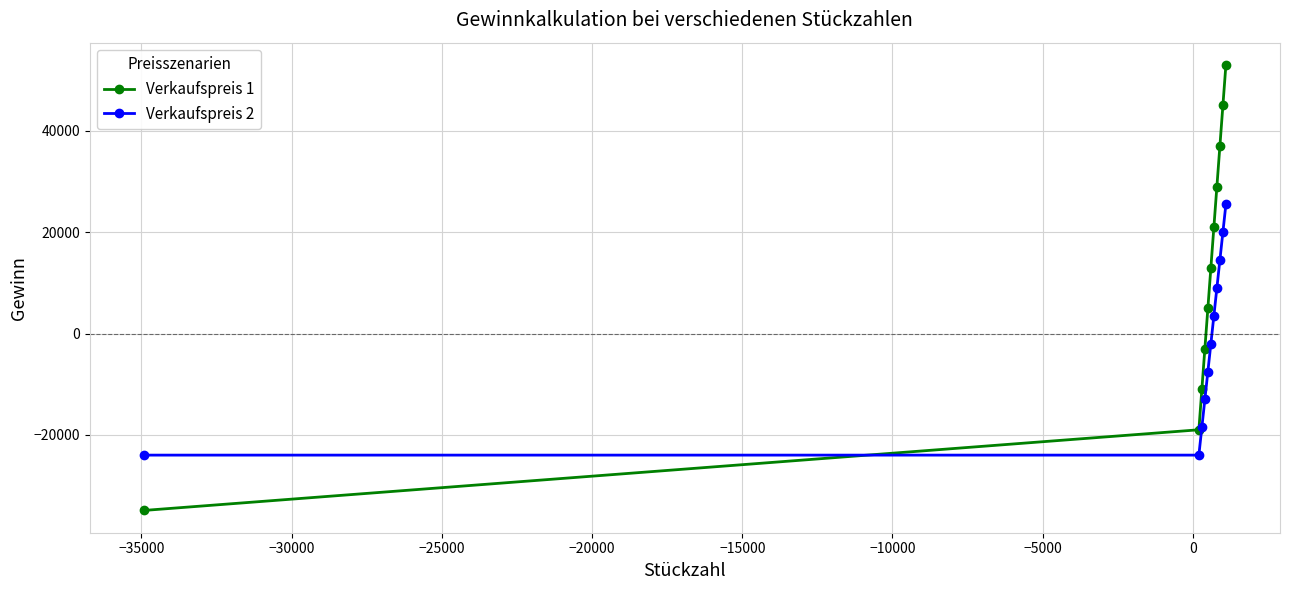

Reading left to right, extract all data points from this chart.

Verkaufspreis 1: -34920	-19000	-11000	-3000	5000	13000	21000	29000	37000	45000	53000
Verkaufspreis 2: -24000	-24000	-18500	-13000	-7500	-2000	3500	9000	14500	20000	25500